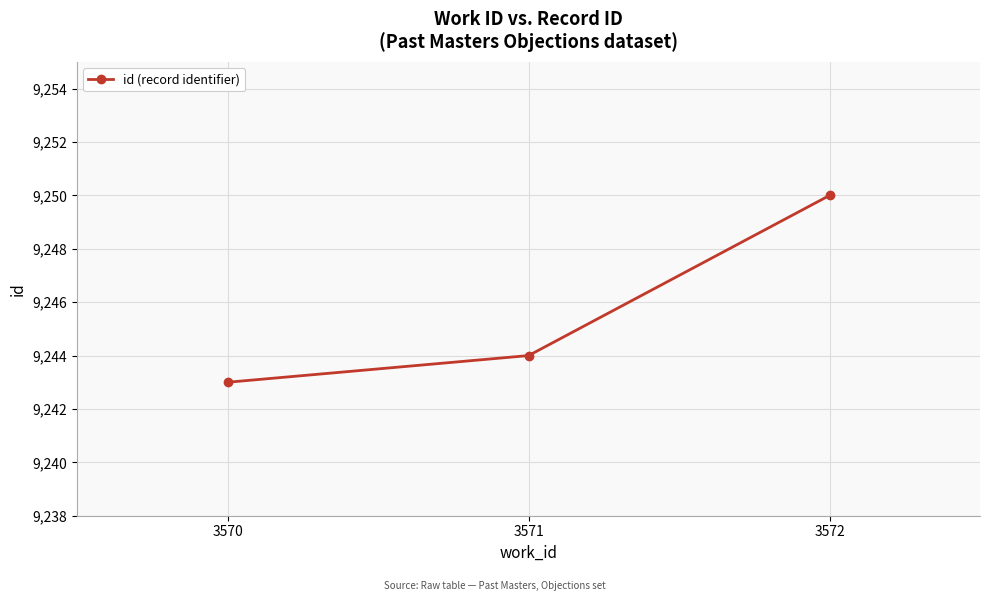

Which category has the lowest value across all series?

3570